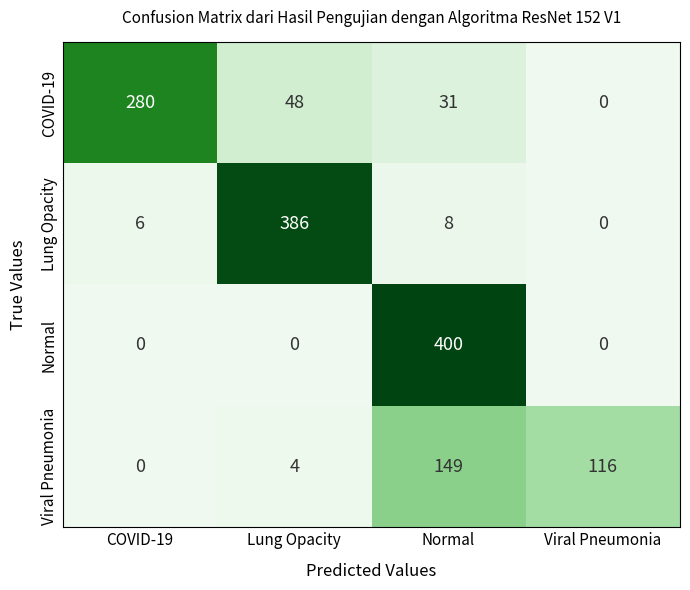

Read the Lung Opacity value at COVID-19.

6